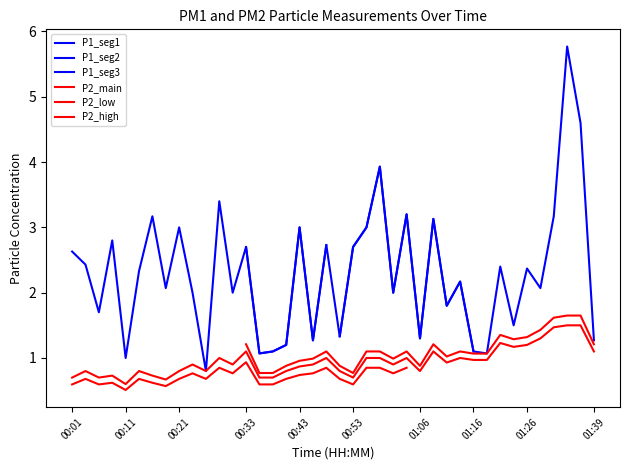

True or false: the data shows 1.0 at 00:28.

True